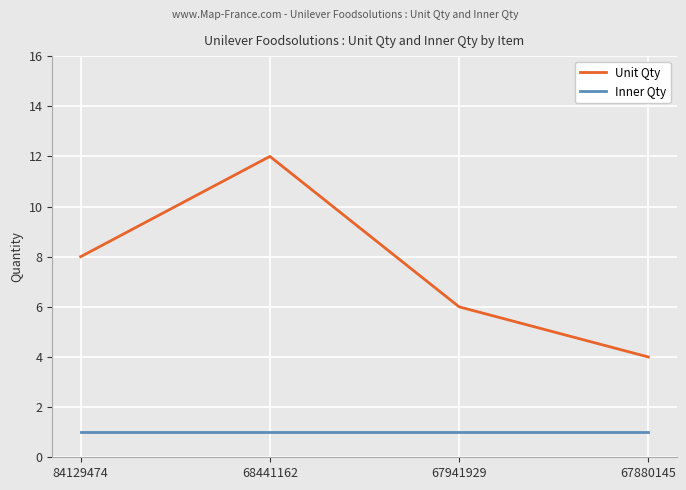

Where is the first local maximum for Unit Qty?

68441162